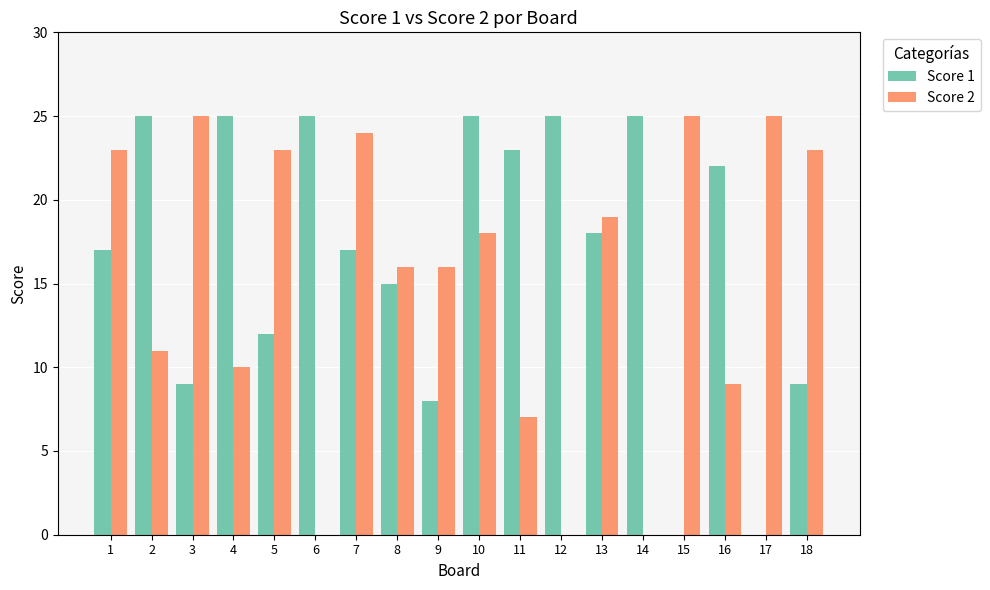

Reading right to left, transcribe all the data shown in this chart.

Score 1: 18=9	17=0	16=22	15=0	14=25	13=18	12=25	11=23	10=25	9=8	8=15	7=17	6=25	5=12	4=25	3=9	2=25	1=17
Score 2: 18=23	17=25	16=9	15=25	14=0	13=19	12=0	11=7	10=18	9=16	8=16	7=24	6=0	5=23	4=10	3=25	2=11	1=23